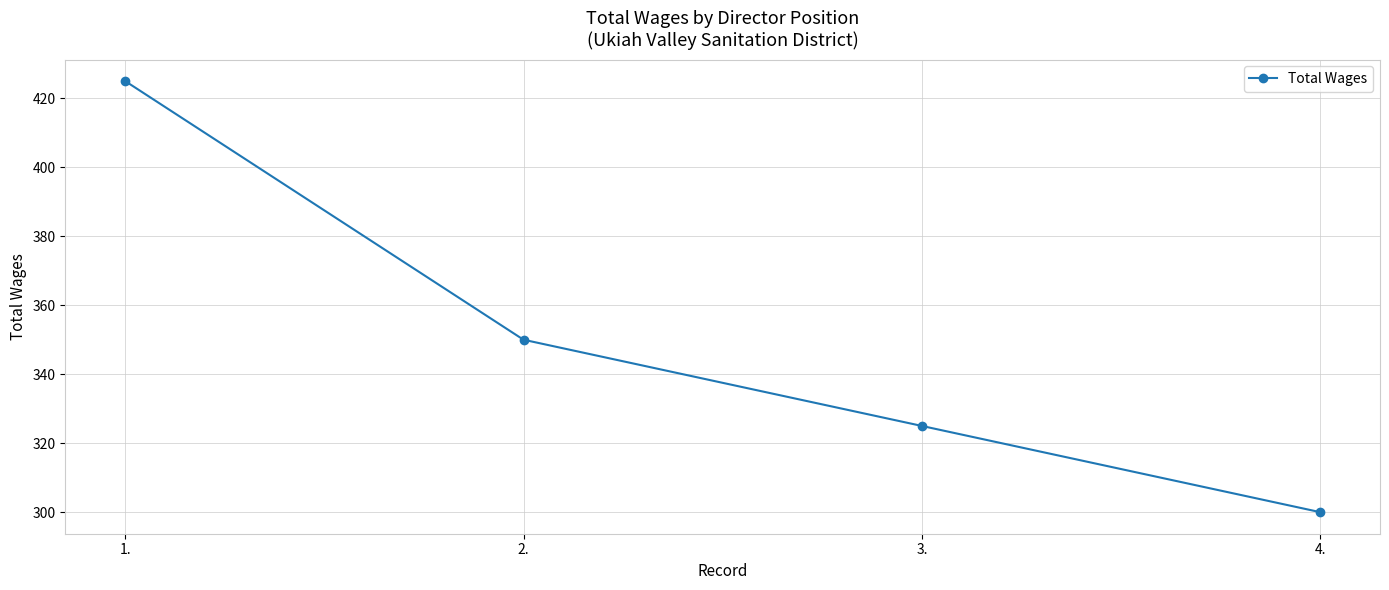

How many series are shown in this chart?

1